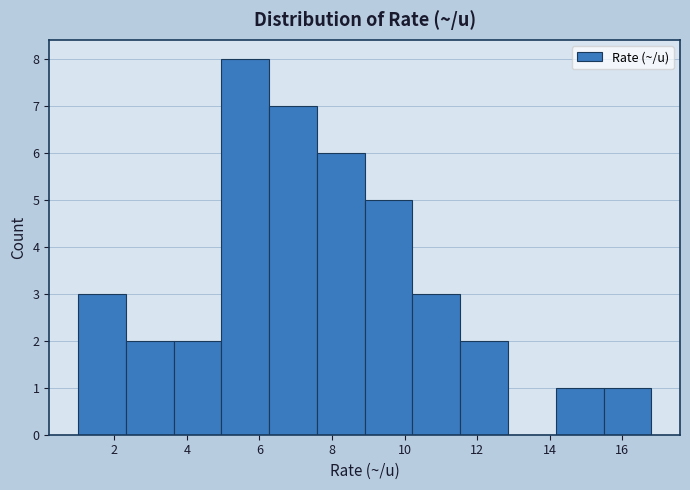

What is the height of the bar covering 5.0 to 6.2 on the x-axis? Neither the bar edges nor the heights are printed on the chart, so give them approximately, as read against the axes.

8